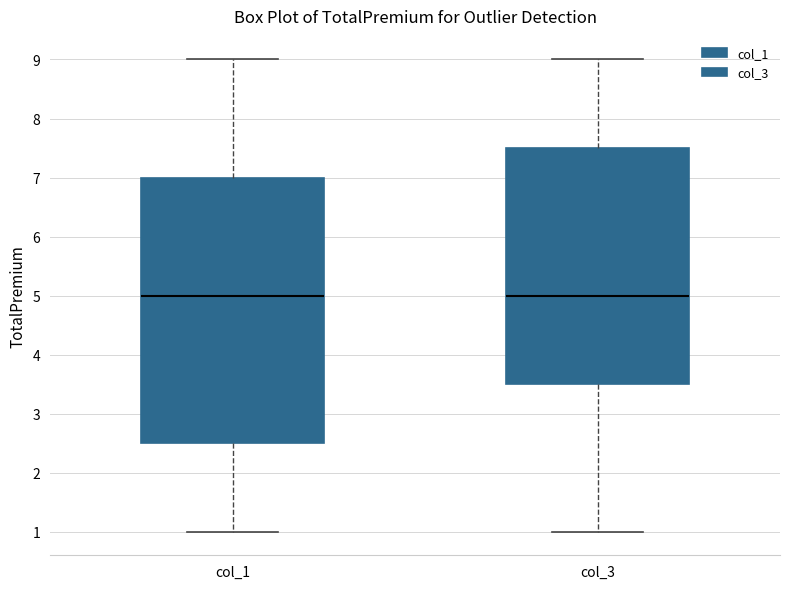

Which box is the tallest, from its lower edge to its upper edge?

col_1